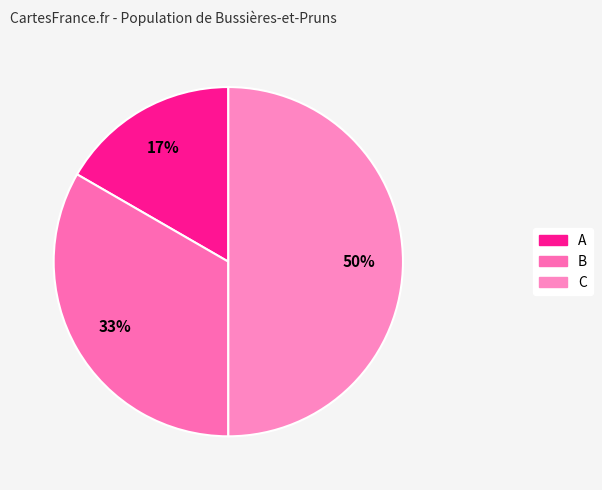

Rank the categories by value from highest to lowest.

C, B, A